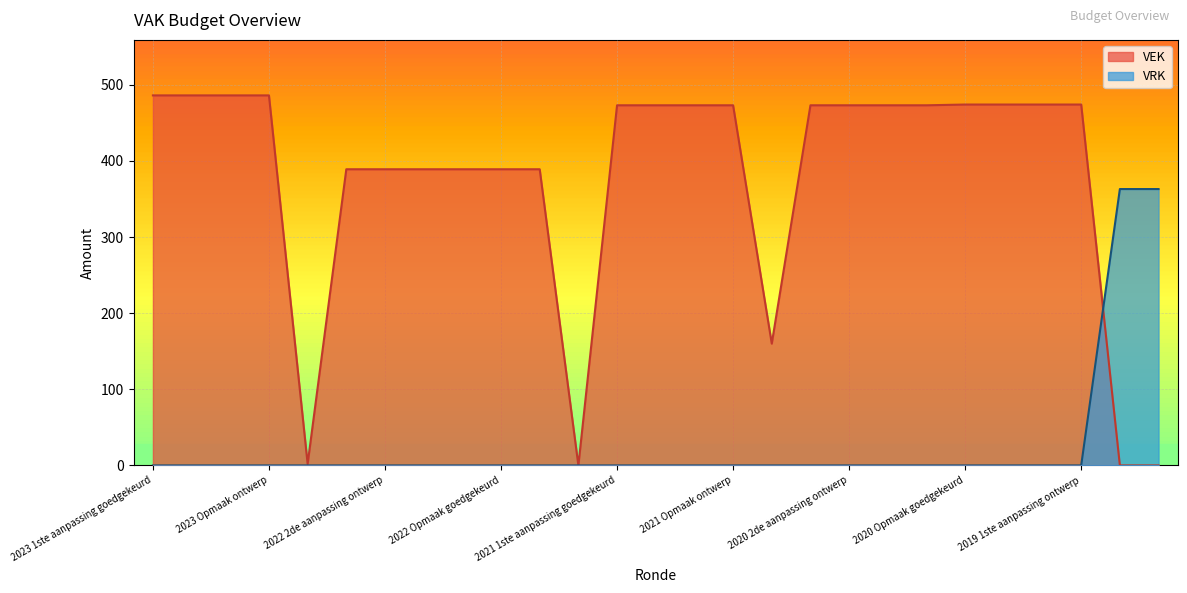

At 2020 uitvoering, list the series in order from largest to smallest.

VEK, VRK